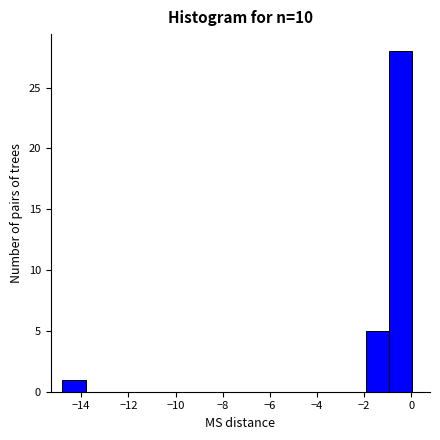

What is the height of the bar covering -2.0 to -1.0 on the x-axis? Neither the bar edges nor the heights are printed on the chart, so give them approximately, as read against the axes.

5